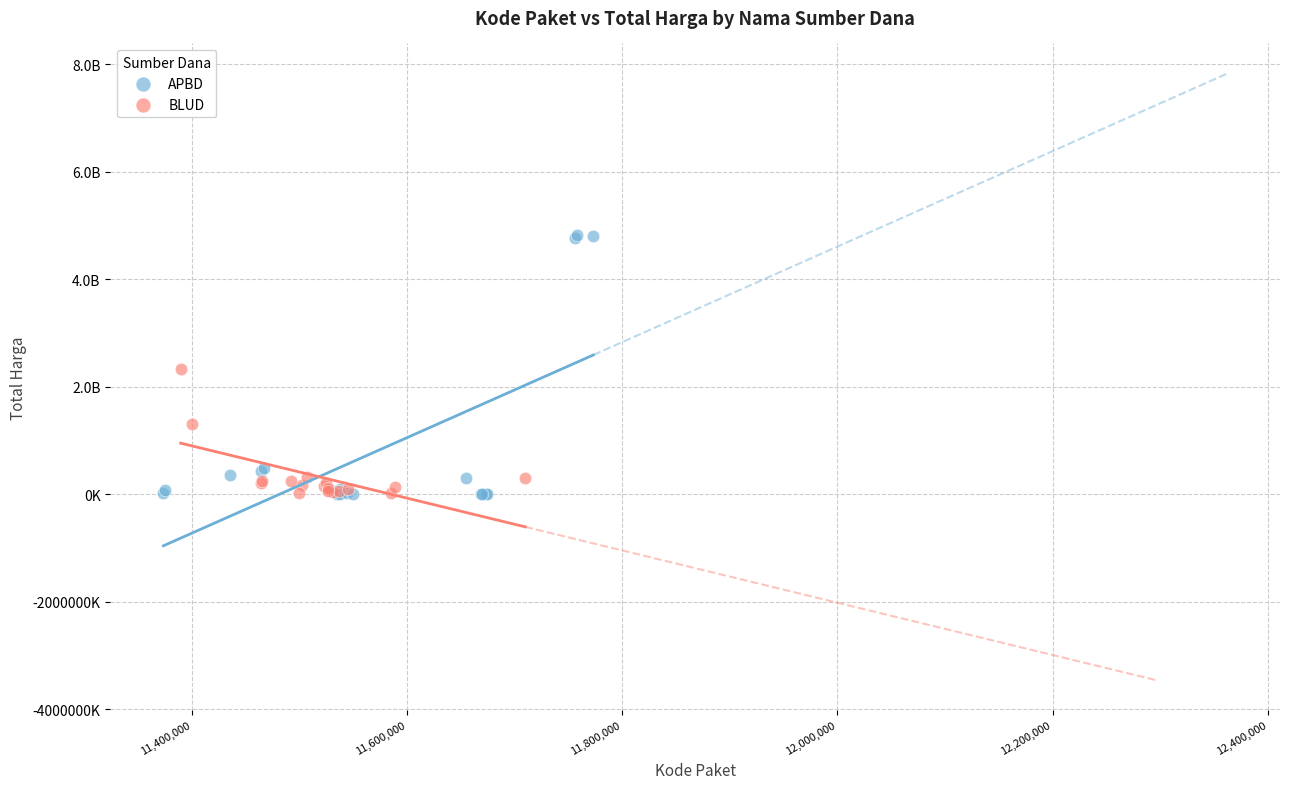

Which series has the largest Y range (max minus min)?

APBD